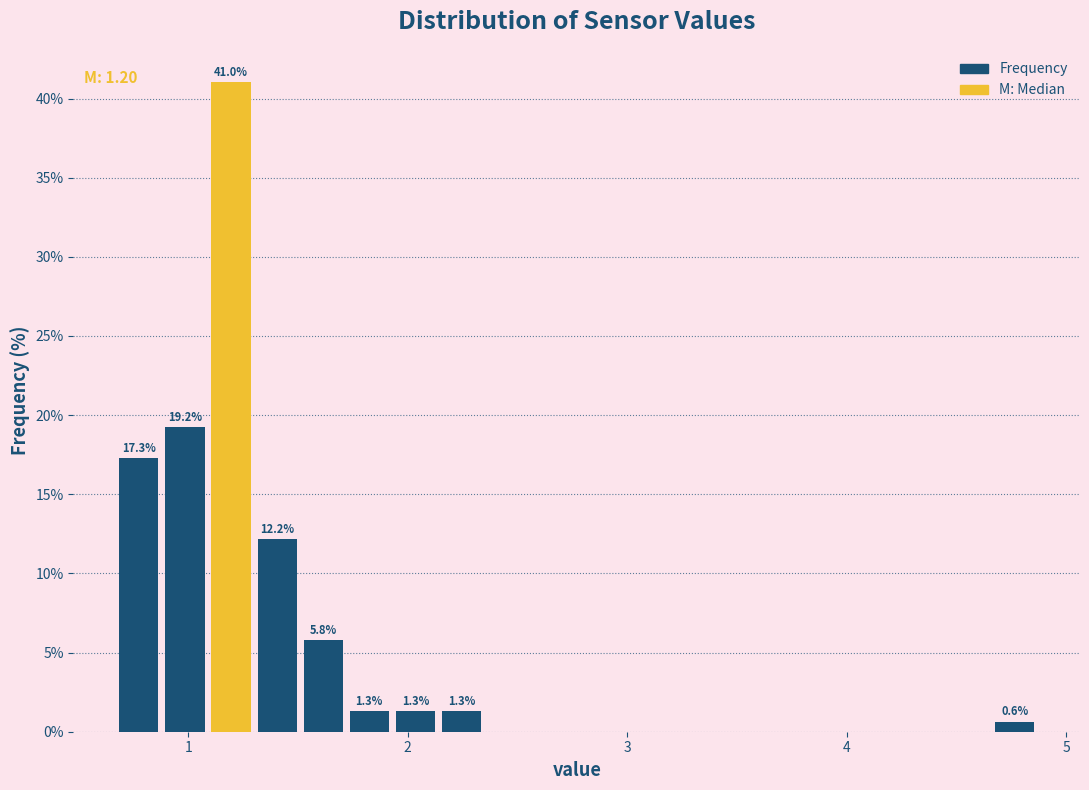

Around what value on the x-axis is the tallest bar? Give the approximate position of its centre, as read against the axis.

1.2